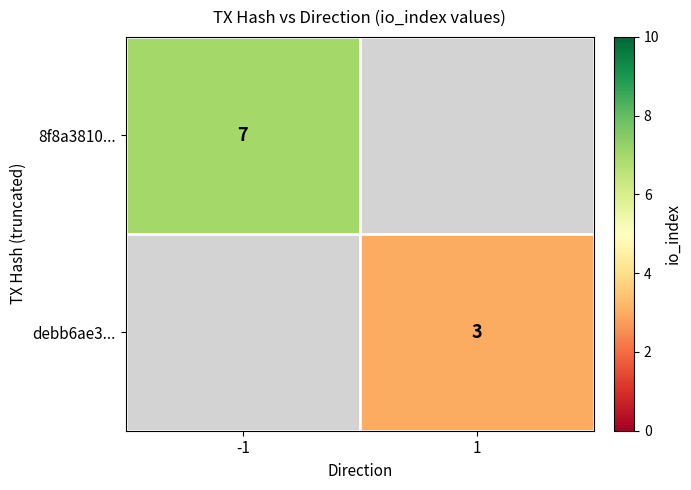

True or false: 8f8a3810... has a value of 5 at -1.

False